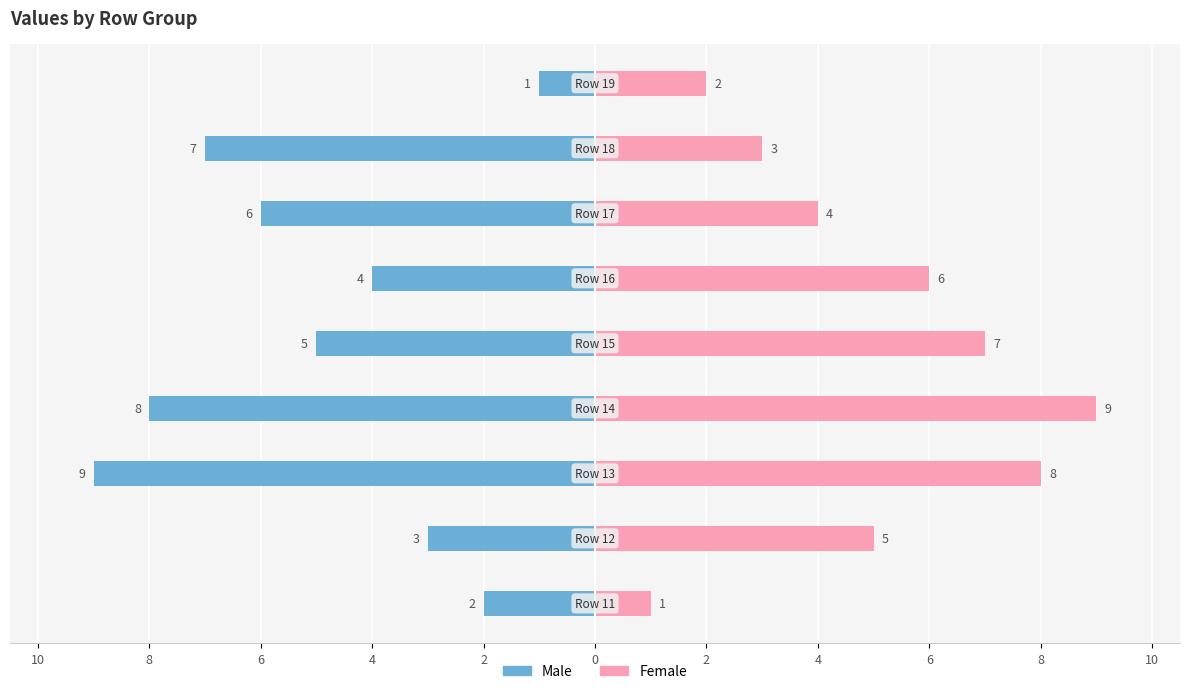

Which series has the widest spread of values?

Male